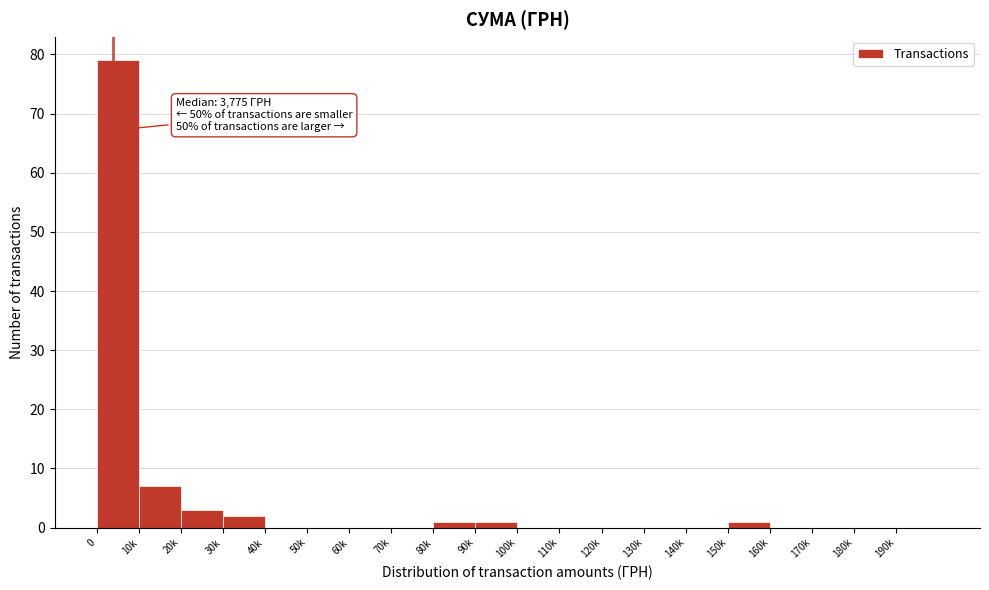

Reading left to right, what are all the values shown in this chart?

0=79	10k=7	20k=3	30k=2	40k=0	50k=0	60k=0	70k=0	80k=1	90k=1	100k=0	110k=0	120k=0	130k=0	140k=0	150k=1	160k=0	170k=0	180k=0	190k=0